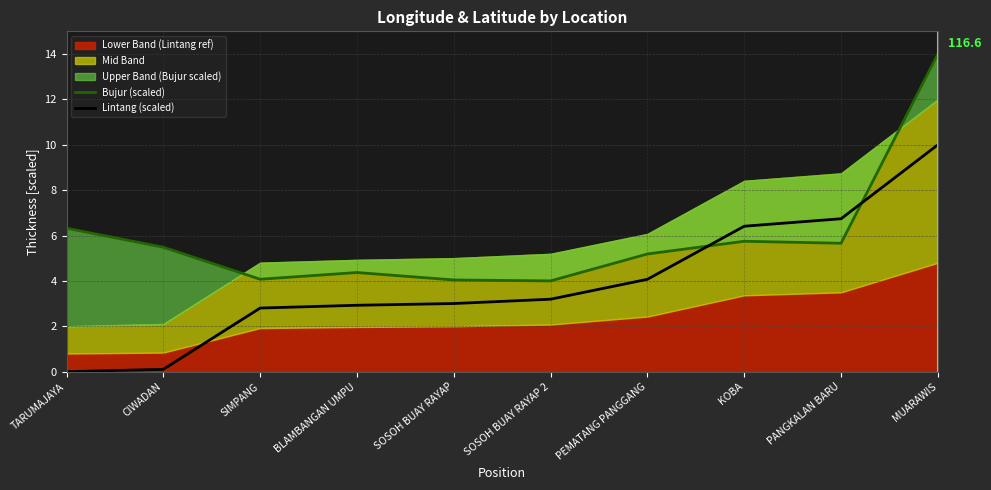

What is the value of the Lintang (scaled) point at the 2nd from the left?

0.1